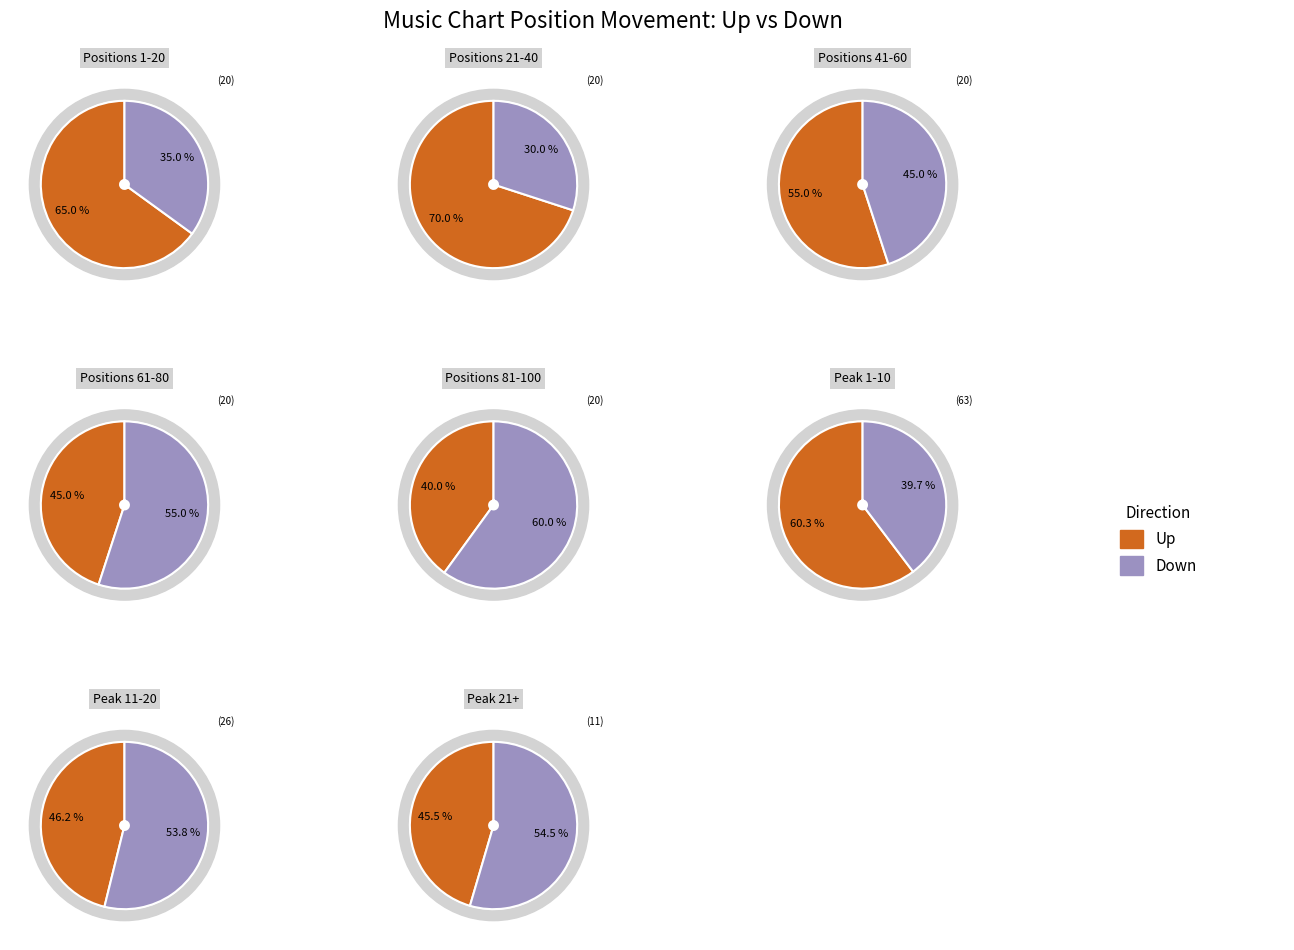

What is the largest slice in the pie chart?

up